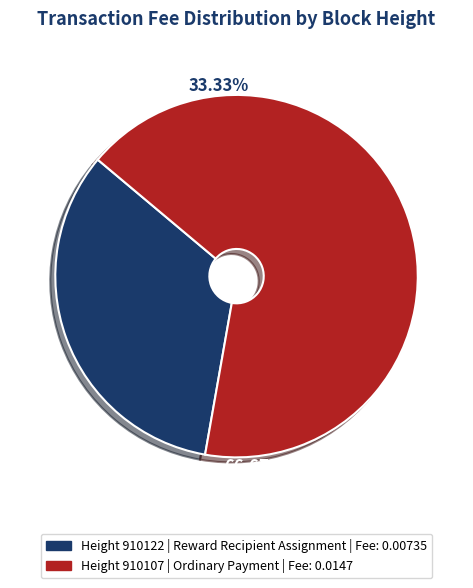

Count the number of slices in the pie.

2